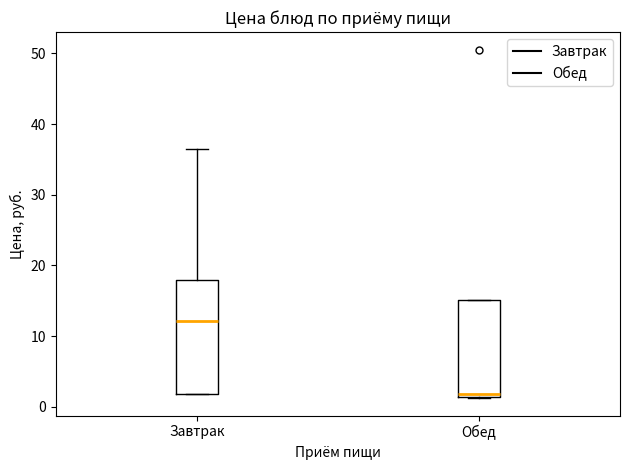

Which box is the tallest, from its lower edge to its upper edge?

Завтрак